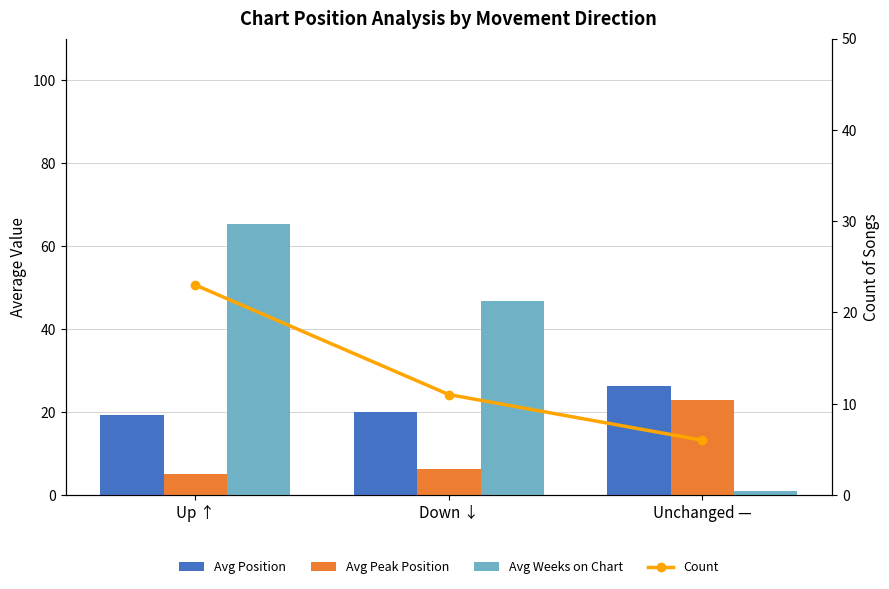

True or false: Avg Weeks on Chart has a value of 23.9 at Up ↑.

False